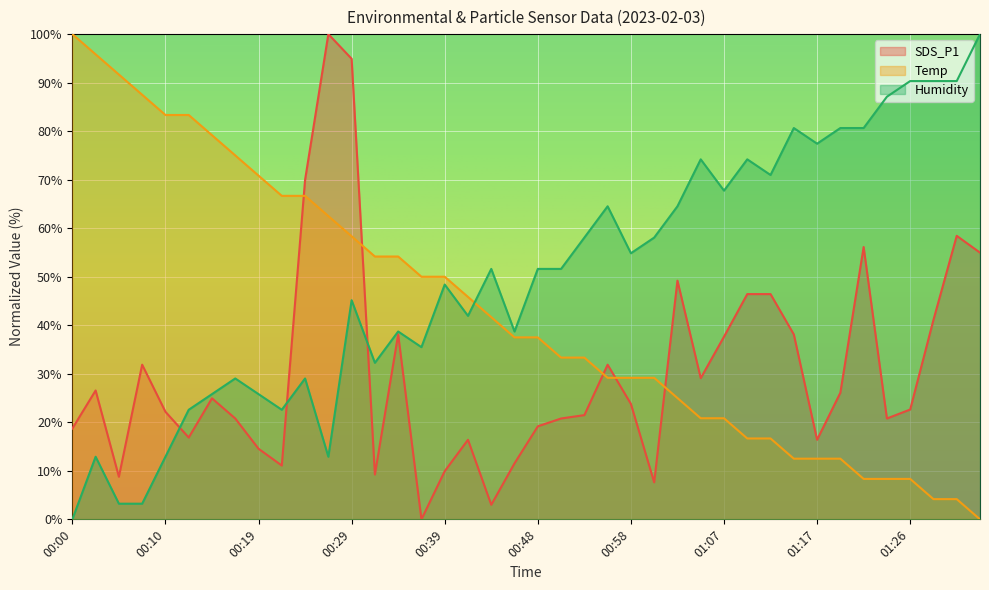

Where do SDS_P1 and Humidity first cross each other?

00:10 and 00:12